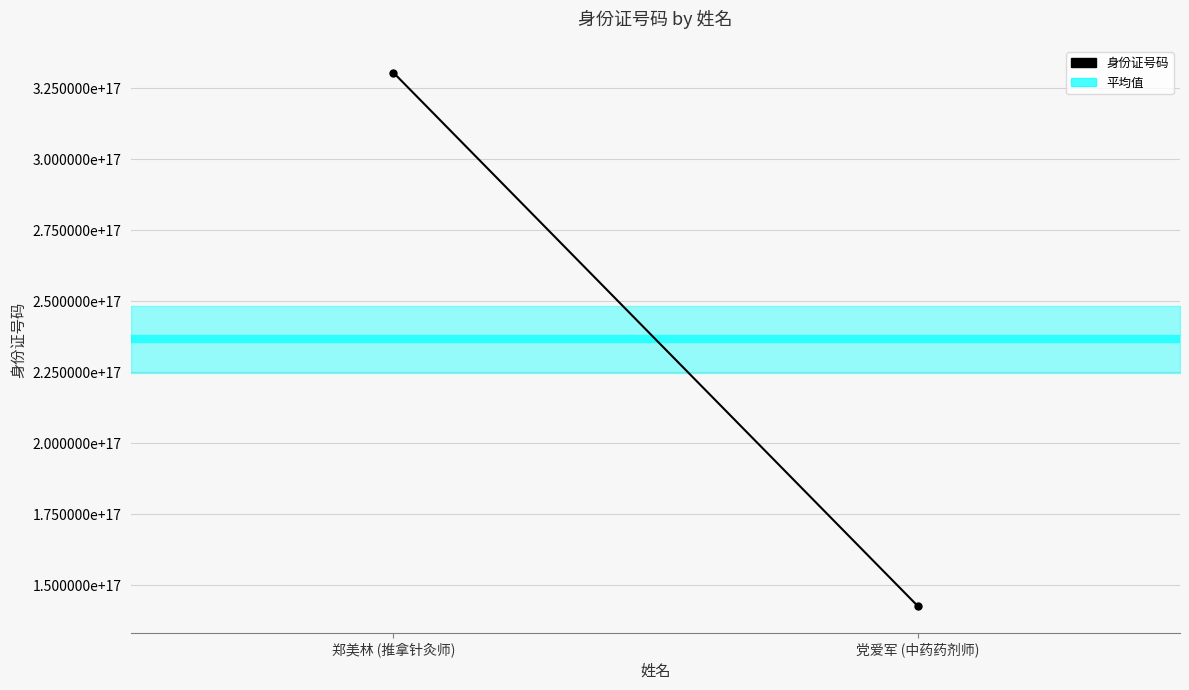

What is the average value?

236526196259200864